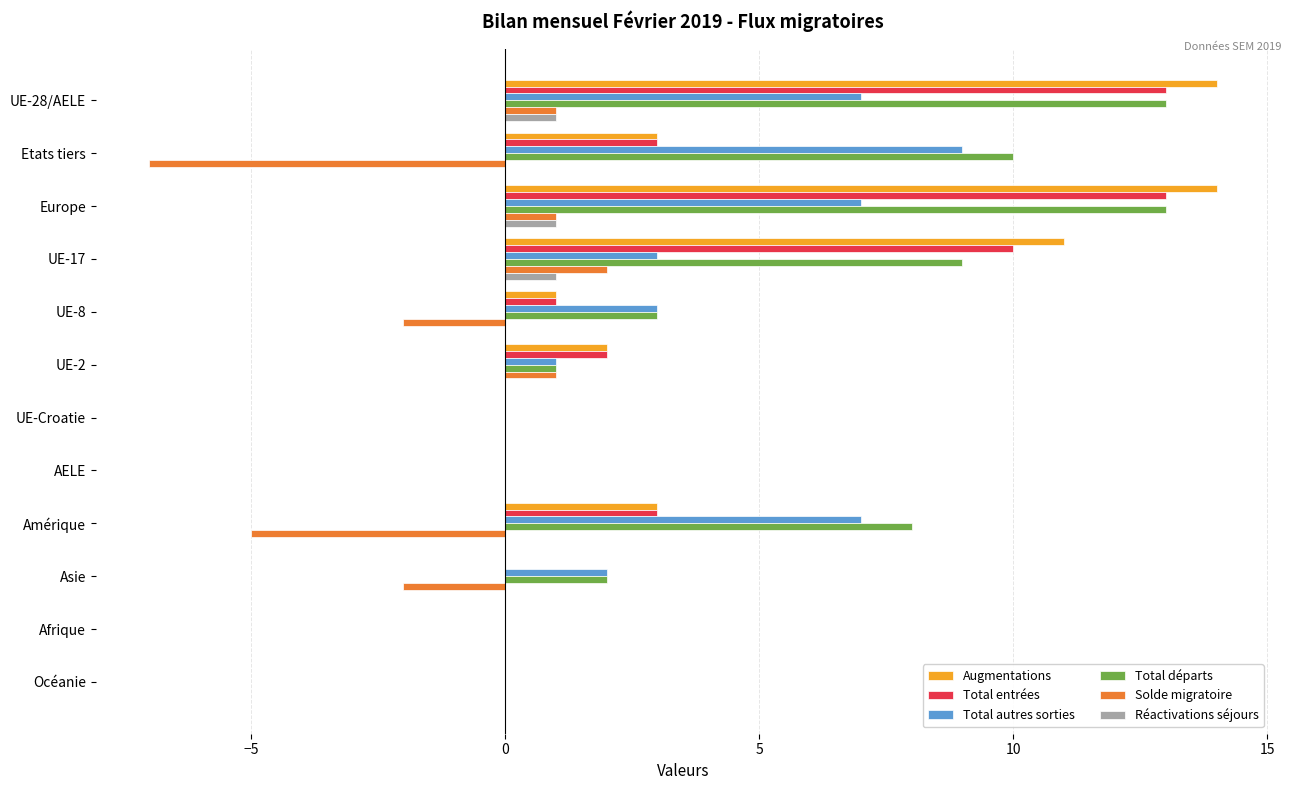

The value of Réactivations séjours at Océanie is 0. True or false?

True